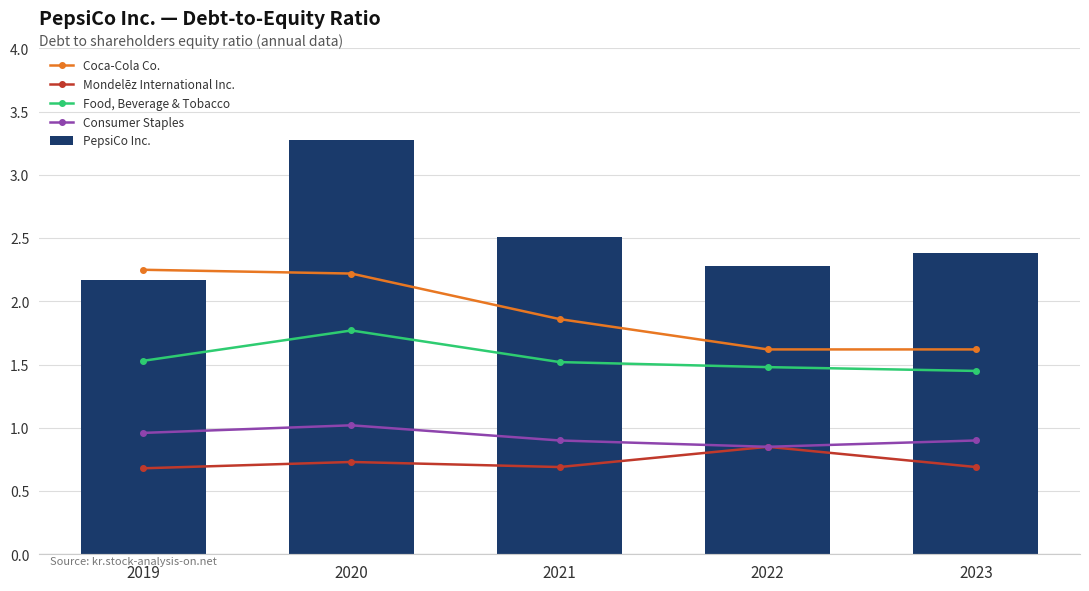

Which series has the largest range (max minus min)?

PepsiCo Inc.